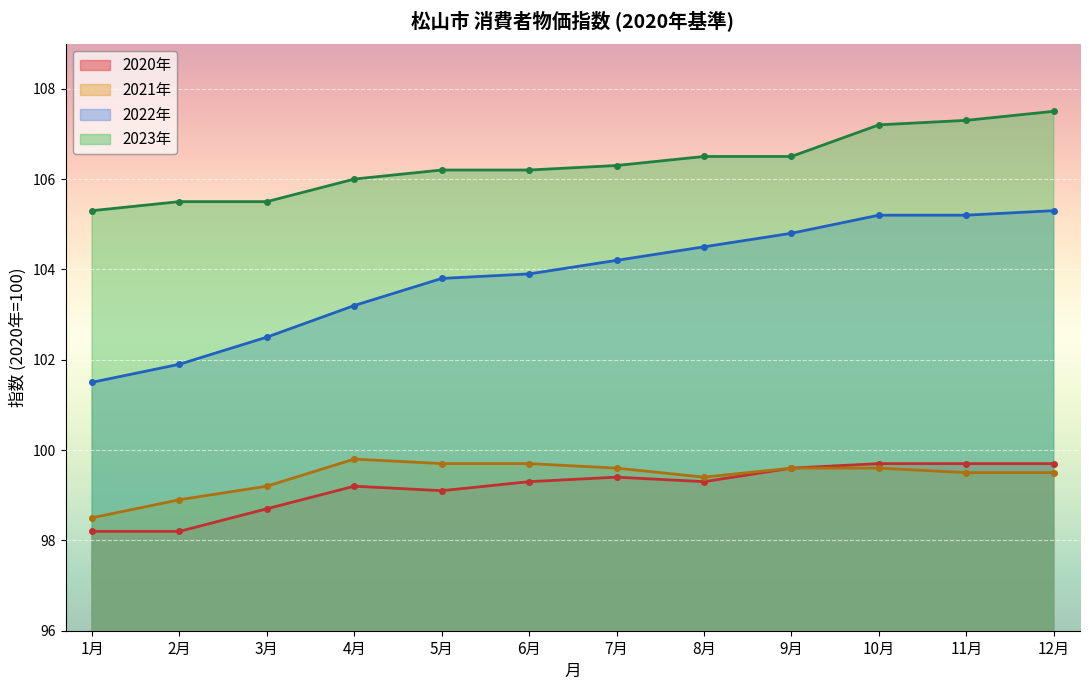

True or false: 前月比 and 1月 intersect in this chart.

False